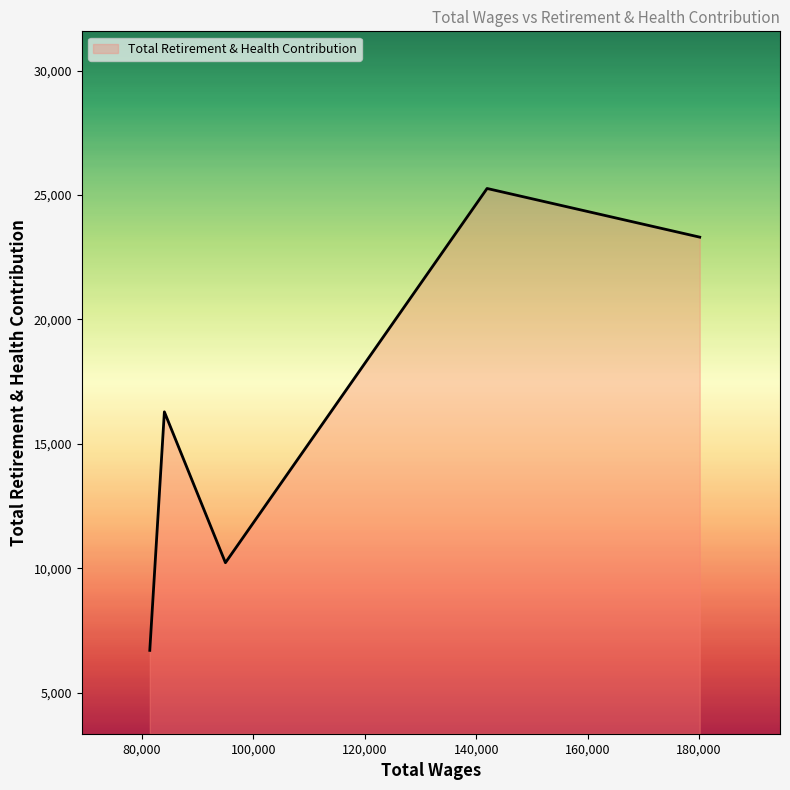

What is the minimum value shown in the chart?

6701